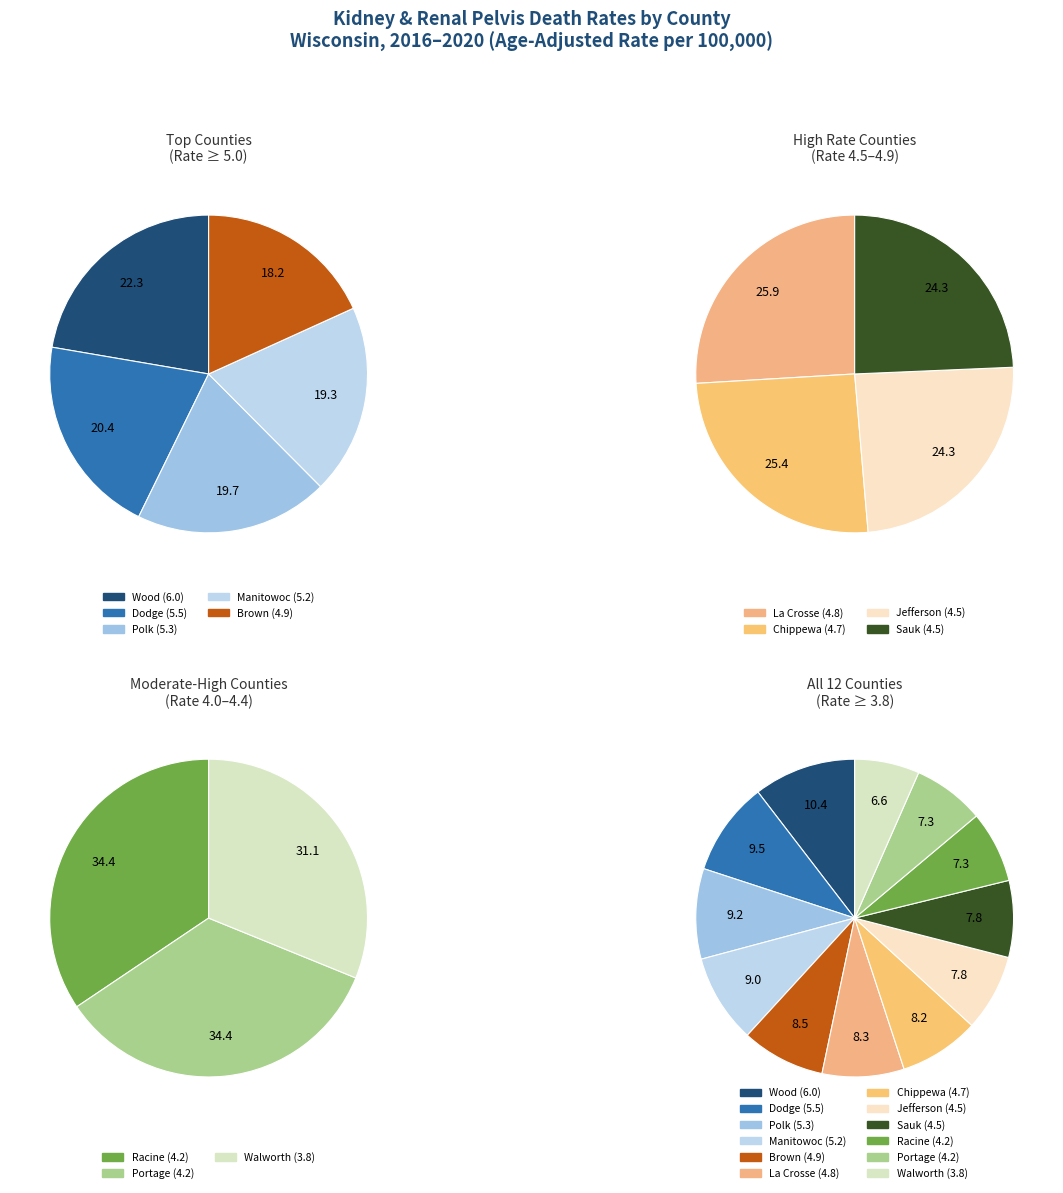

What percentage is the Racine County slice, to the nearest percent?

7%